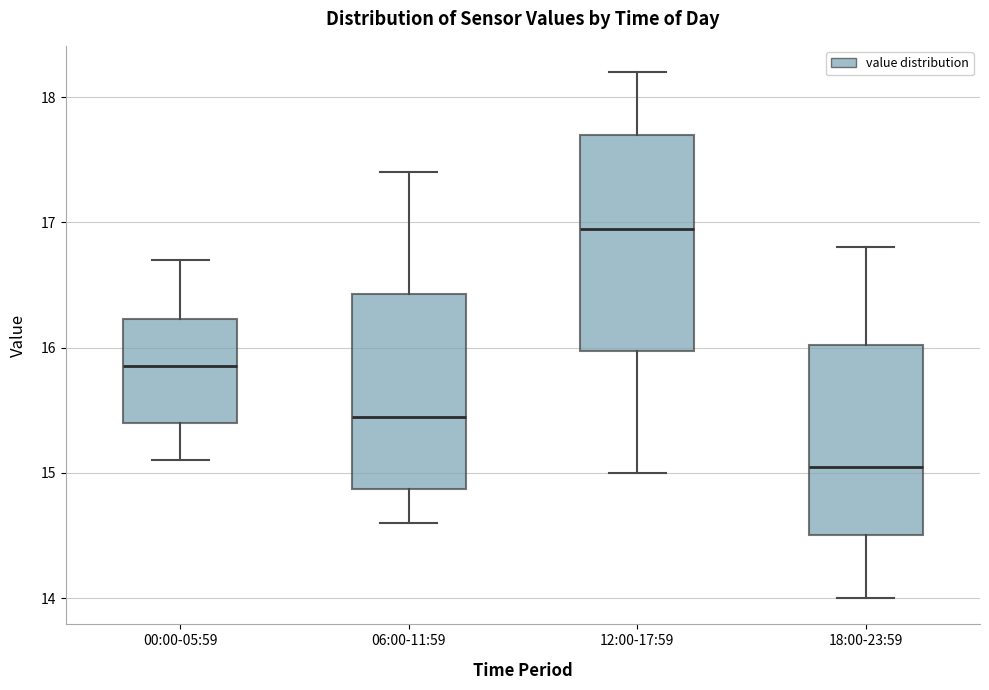

Reading left to right, transcribe this box plot: for each box, give where its median line is, the range the box spans, and where its two whiskers end, as read against the y-axis. The values are not printed on the chart, so give them approximately, as read against the axis.

00:00-05:59: median 15.9, box 15.4 to 16.2, whiskers 15.1 to 16.7
06:00-11:59: median 15.5, box 14.9 to 16.4, whiskers 14.6 to 17.4
12:00-17:59: median 17.0, box 16.0 to 17.7, whiskers 15.0 to 18.2
18:00-23:59: median 15.1, box 14.5 to 16.0, whiskers 14.0 to 16.8